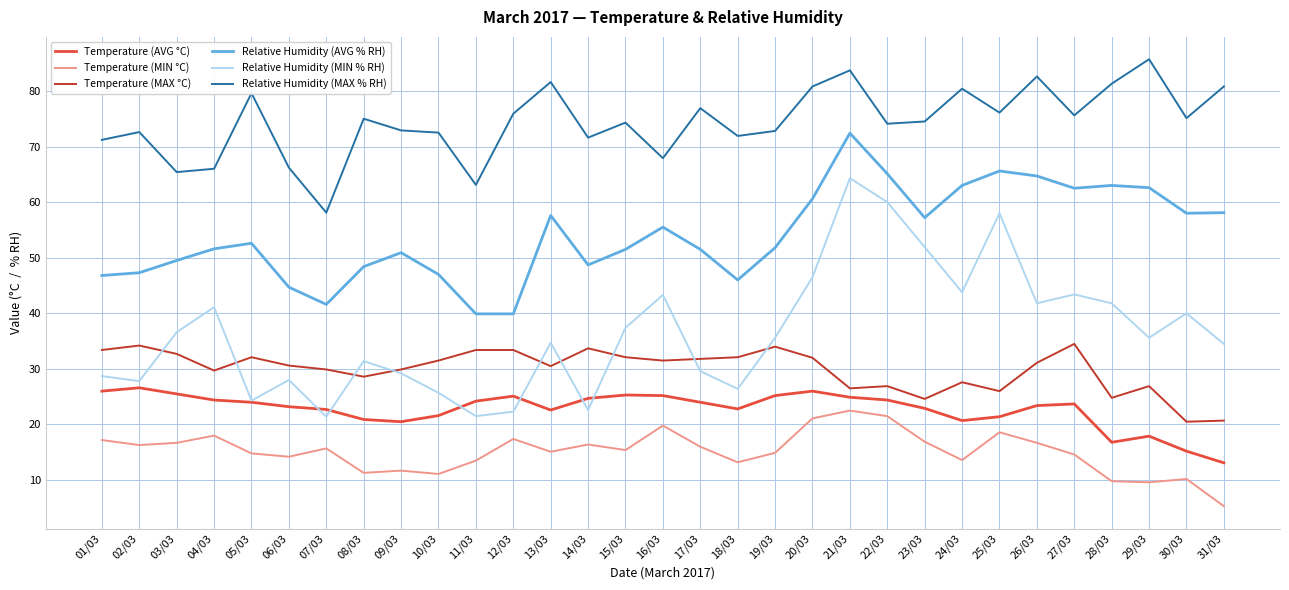

What is the difference between the highest and lowest values at 19/03?

57.9